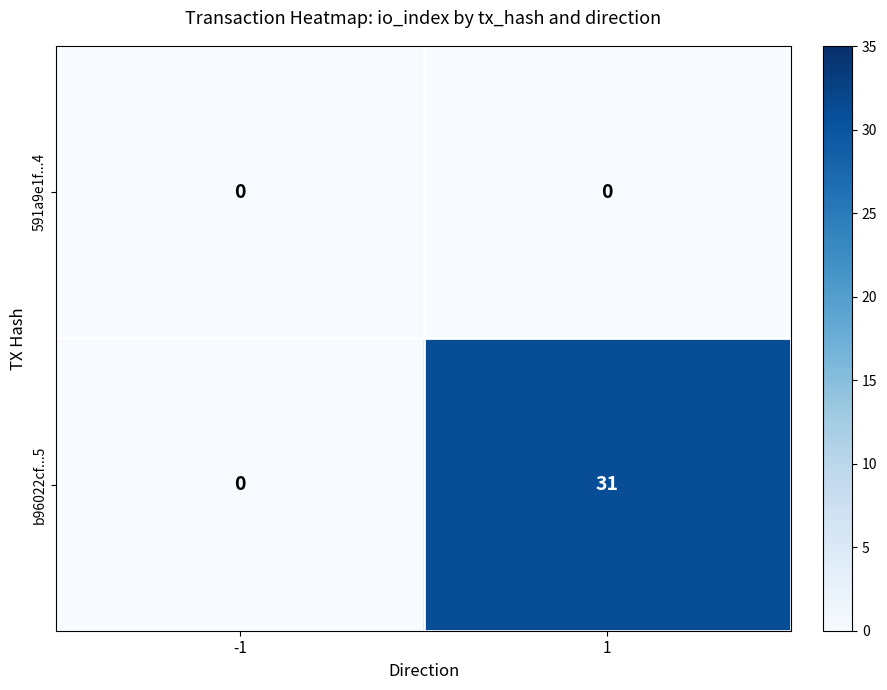

Reading left to right, what are all the values shown in this chart?

591a9e1f...4: 0	0
b96022cf...5: 0	31